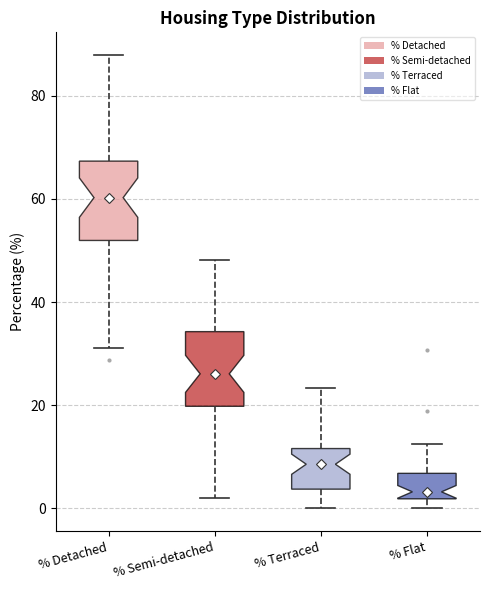

Where does the upper whisker of the box for % Detached end on the y-axis? The values are not printed on the chart, so give them approximately, as read against the axis.

88